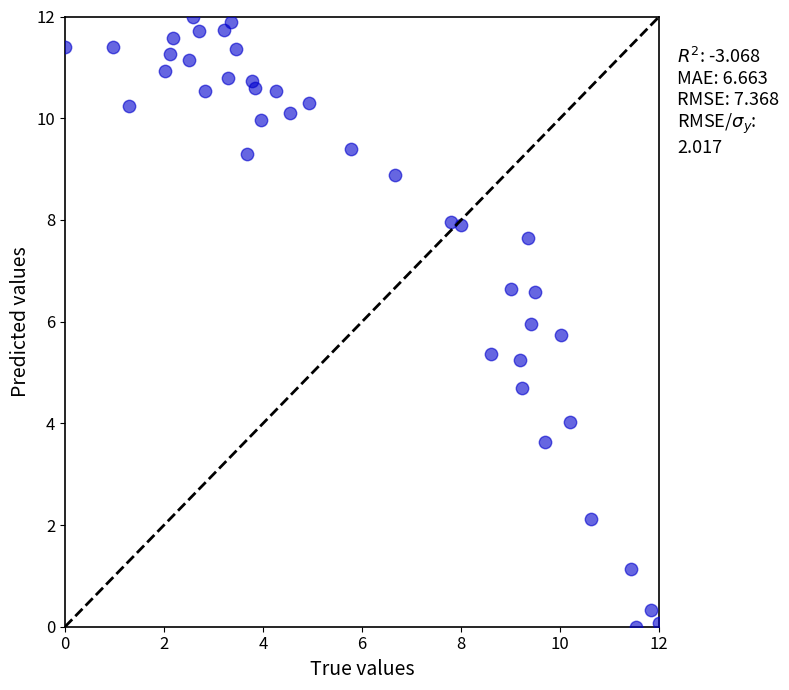

What is the range of X values (max minus min)?

12.0